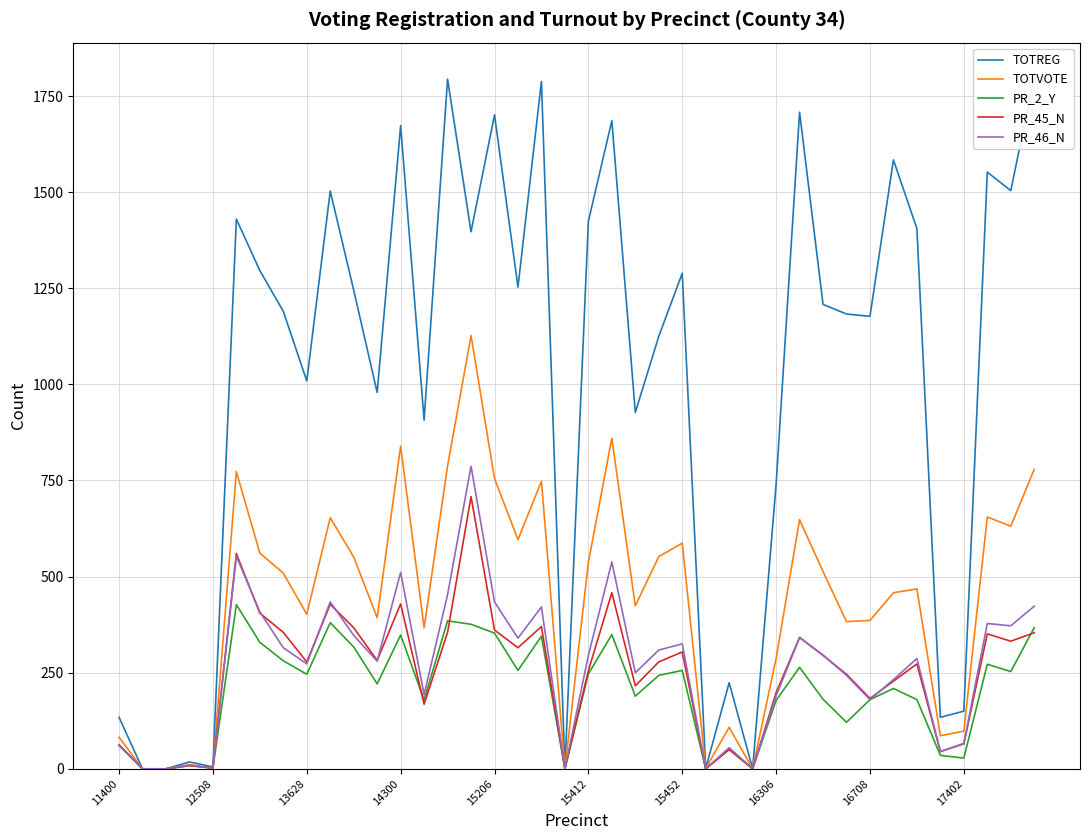

At which category does the chart reach its peak across all series?

39